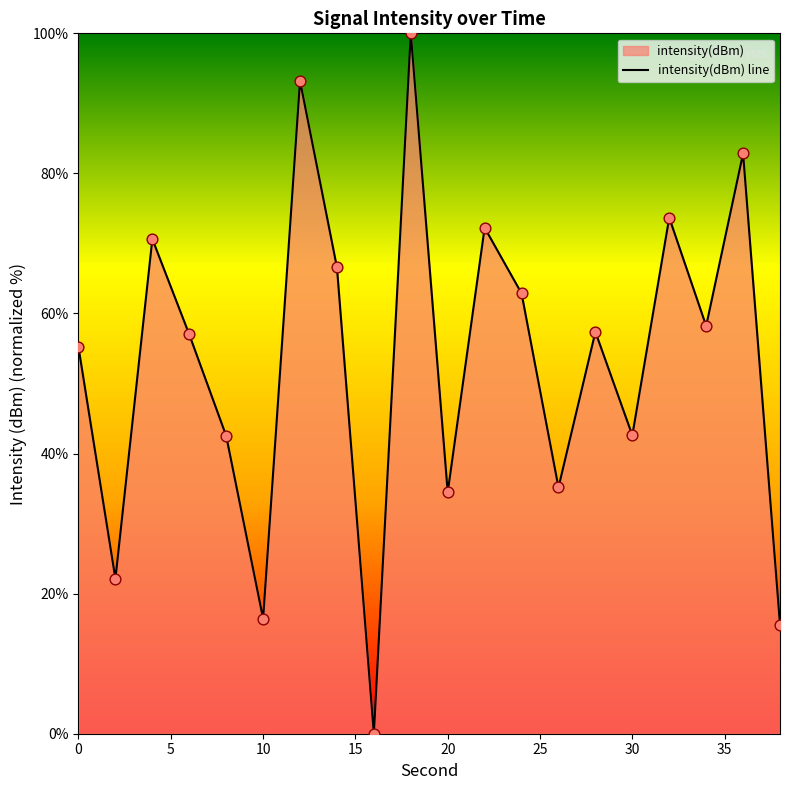

What is the difference between the maximum and minimum values?

100.0